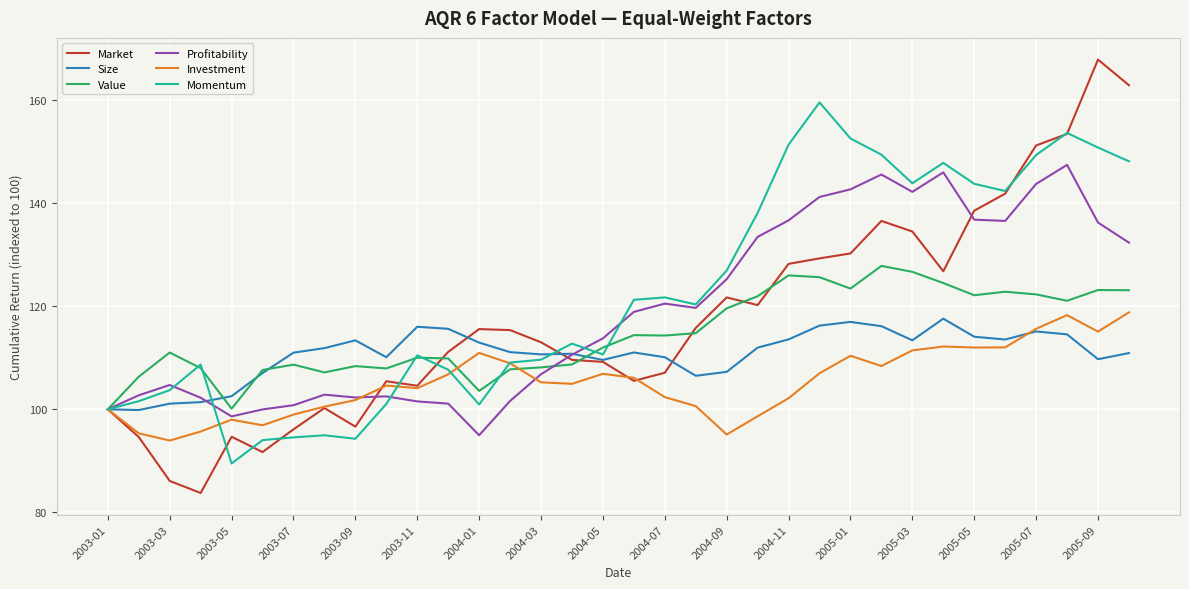

Which series has the widest spread of values?

Market